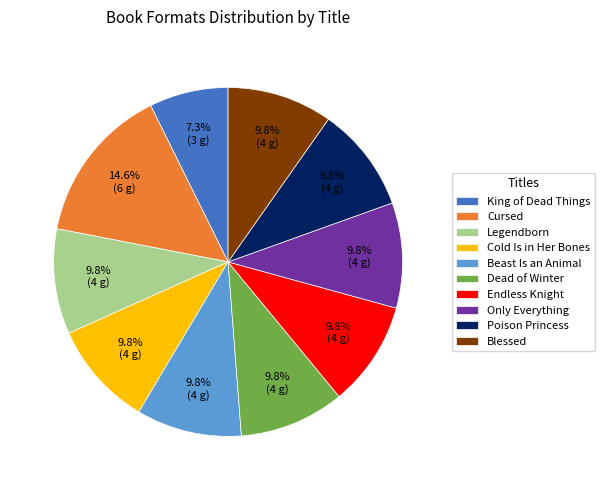

How much of the chart is everything except Dead of Winter?

90.2%